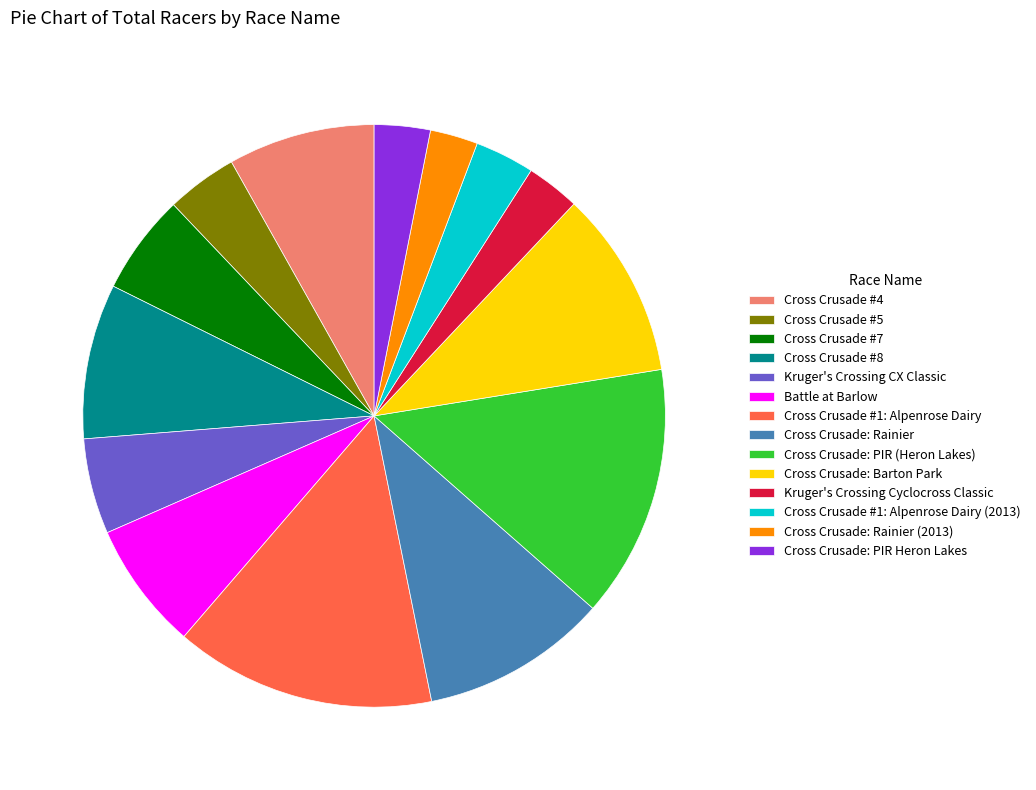

Is there a majority slice in this chart?

No